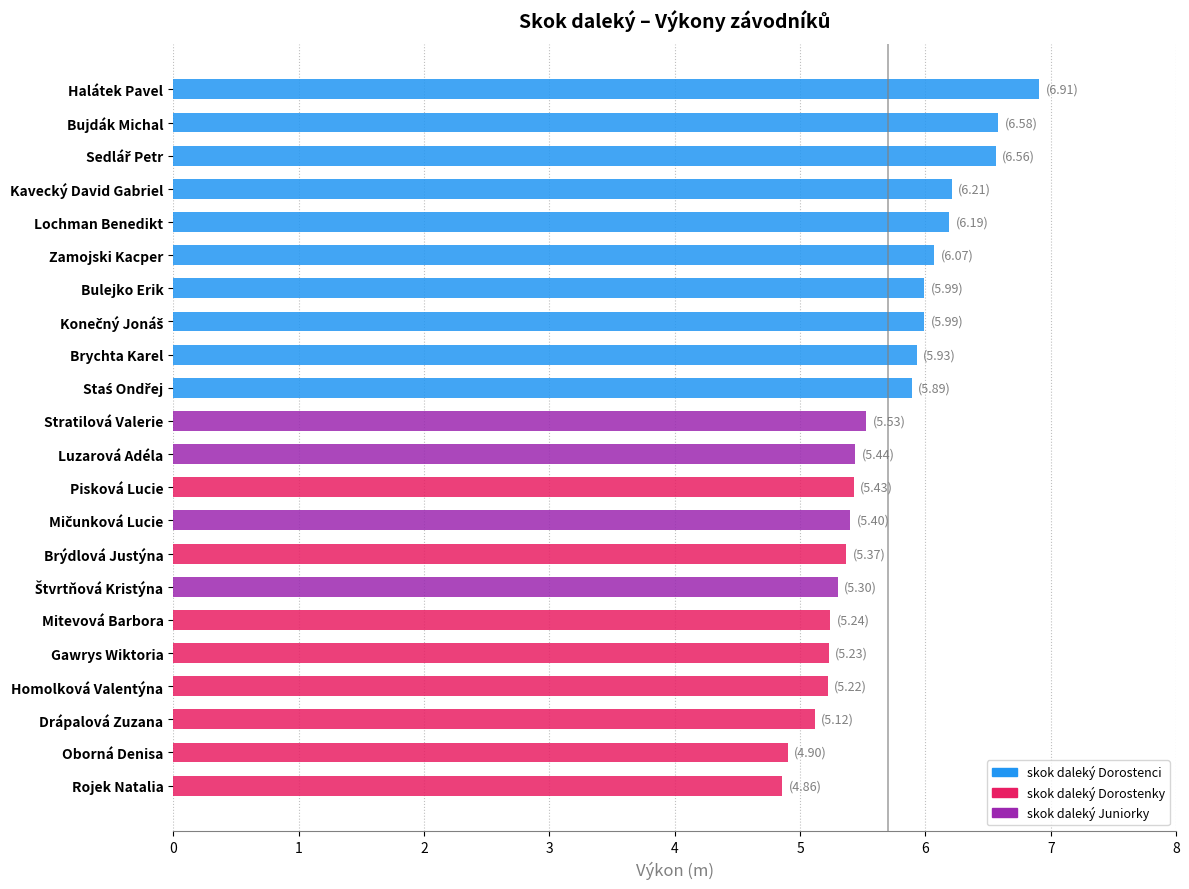

How many bars are there in total?

22